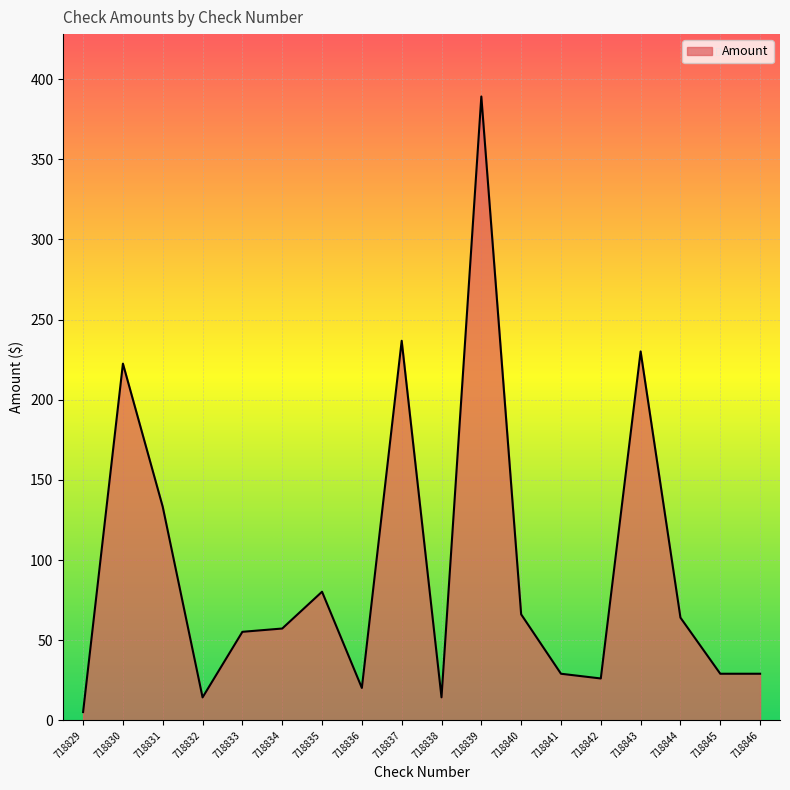

True or false: the data shows 26.4 at 718844.

False